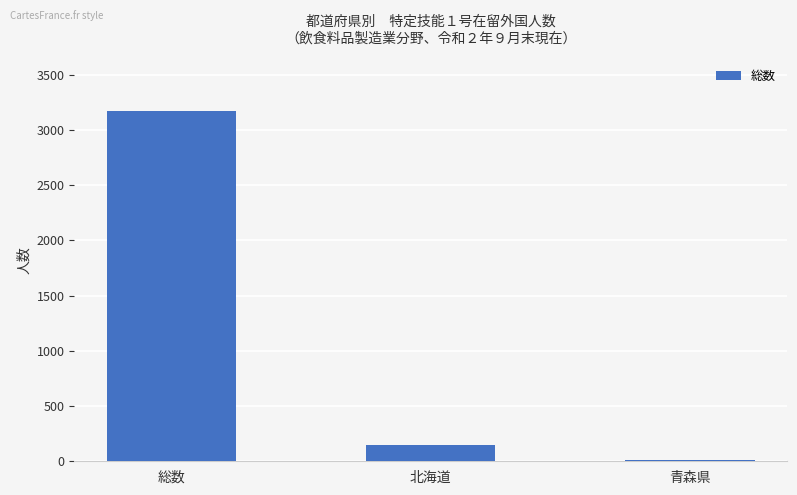

The value at 北海道 is 147. True or false?

True